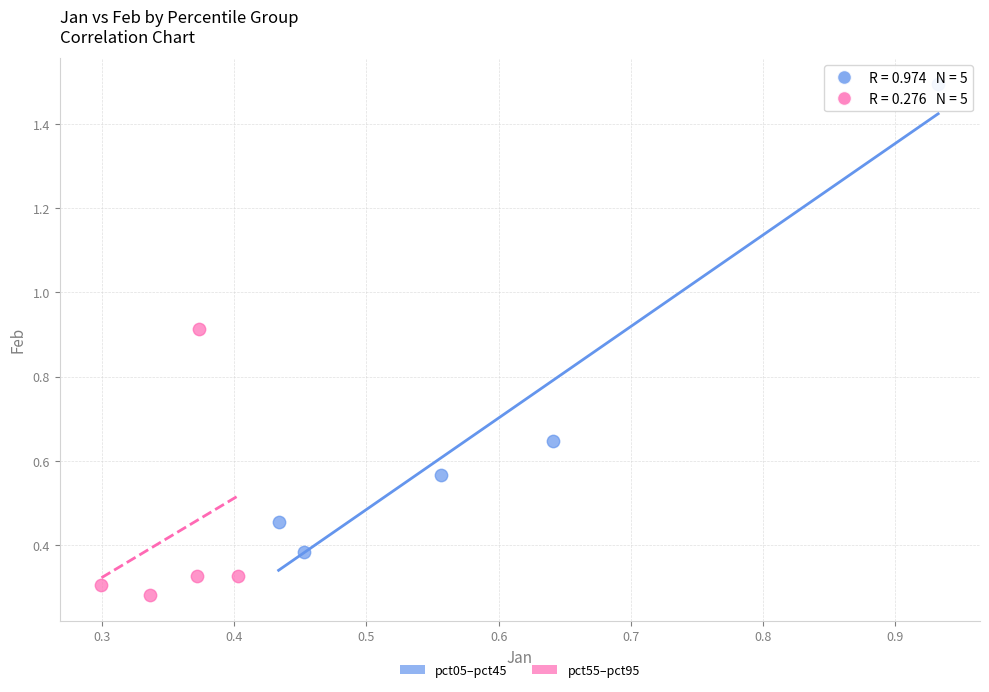

What are all the series names shown in the legend?

pct05–pct45, pct55–pct95